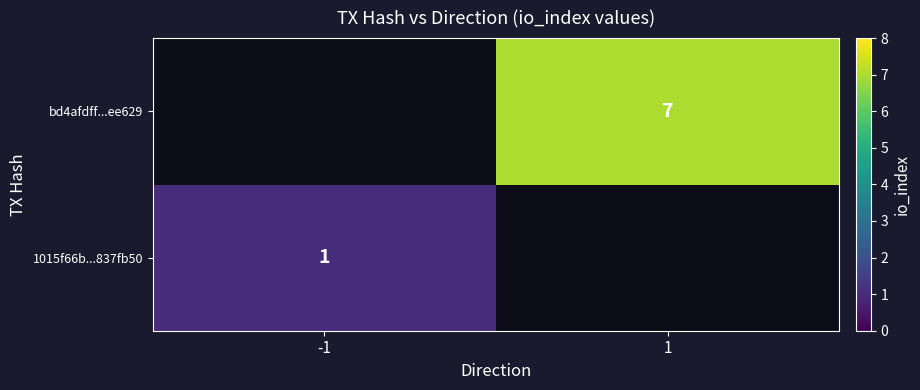

Is the value of 1015f66b...837fb50 at -1 greater than the value of bd4afdff...ee629 at 1?

No